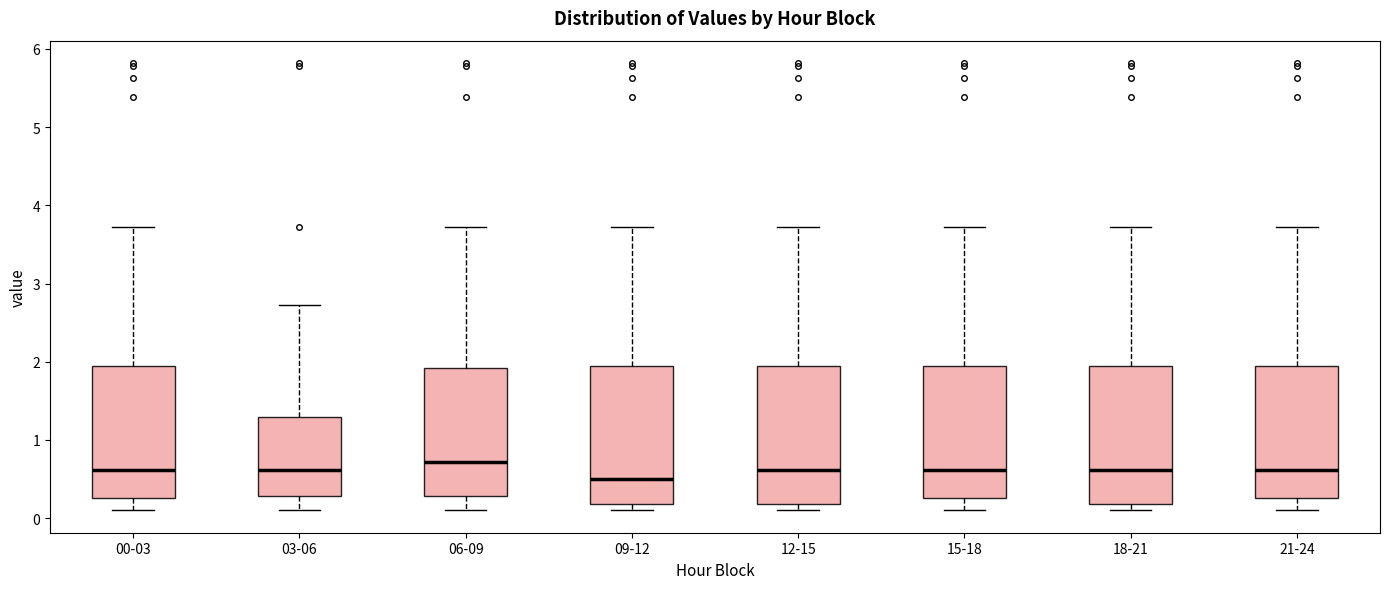

Which box's median line is the lowest?

09-12